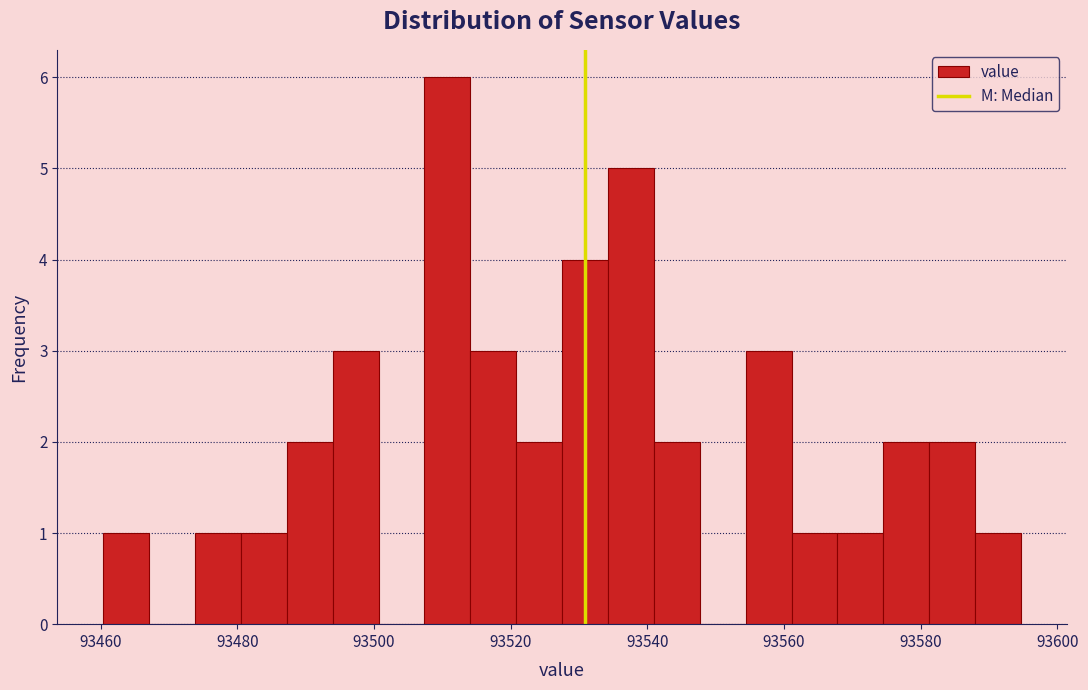

Around what value on the x-axis is the tallest bar? Give the approximate position of its centre, as read against the axis.

93510